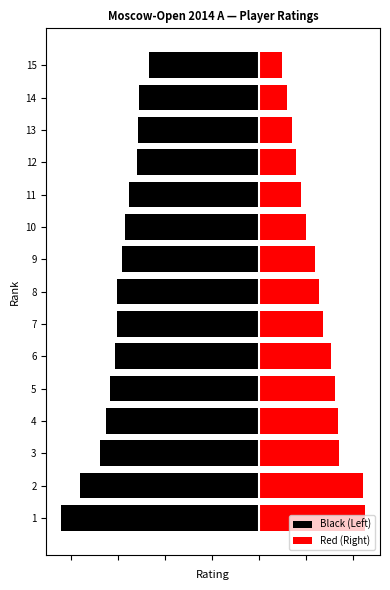

Which series changed the most between 3 and 12?

Red (Right)